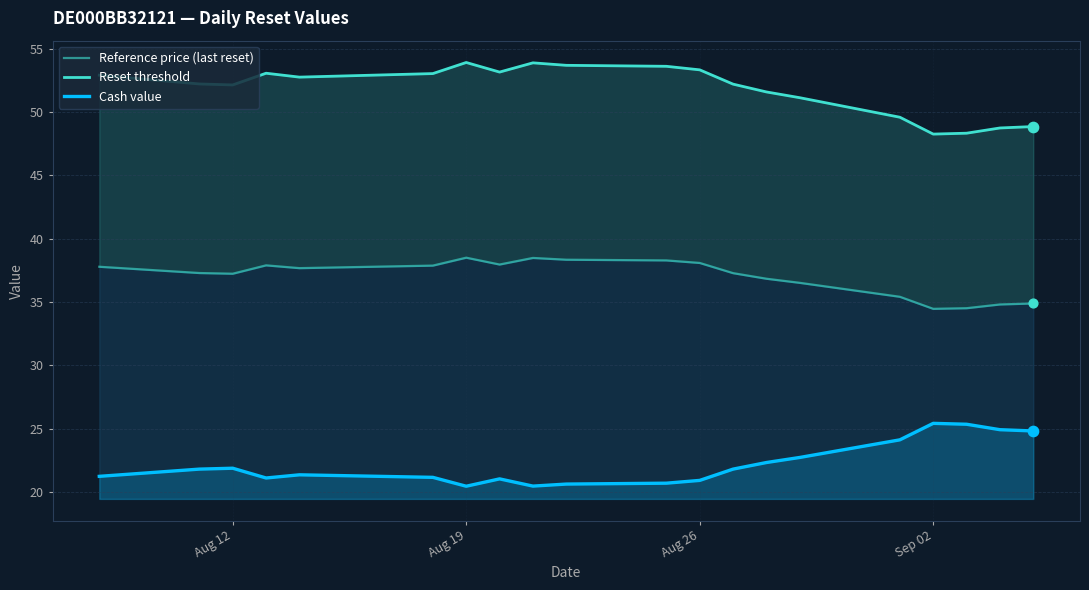

What is the maximum value for Cash value?

25.4